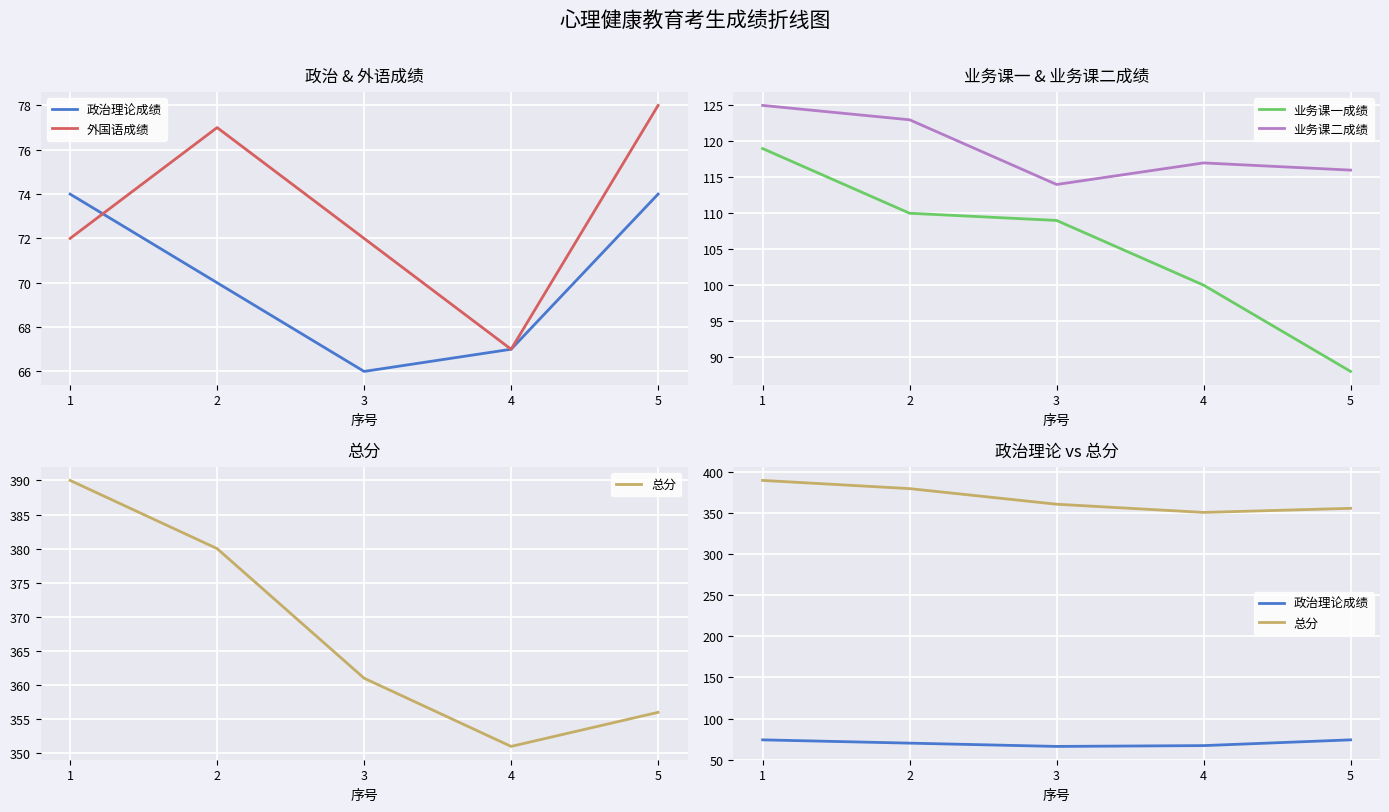

What is the total value across all series at 1?

780